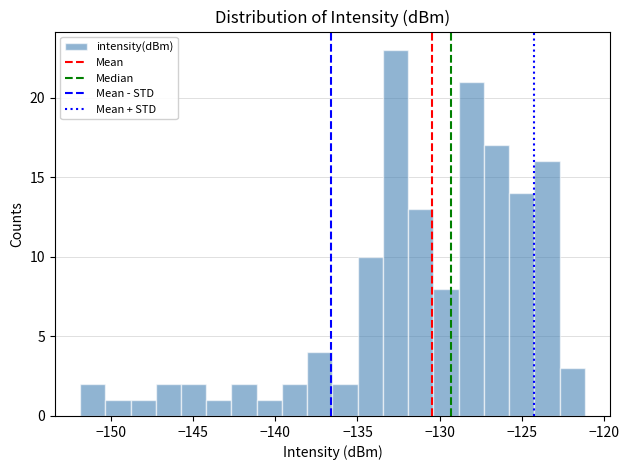

Around what value on the x-axis is the tallest bar? Give the approximate position of its centre, as read against the axis.

-132.5